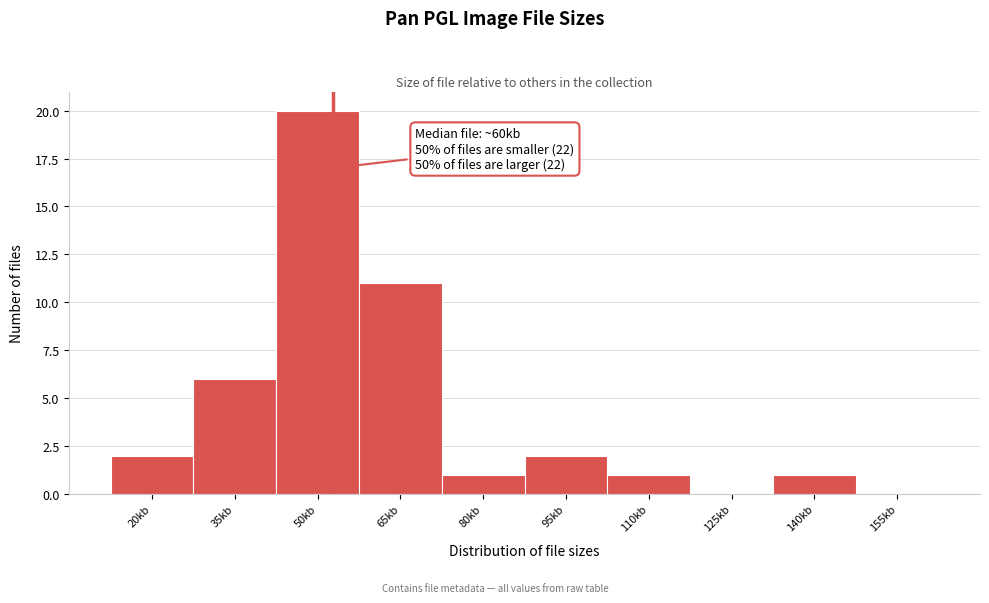

Reading left to right, transcribe all the data shown in this chart.

20kb=2	35kb=6	50kb=20	65kb=11	80kb=1	95kb=2	110kb=1	125kb=0	140kb=1	155kb=0